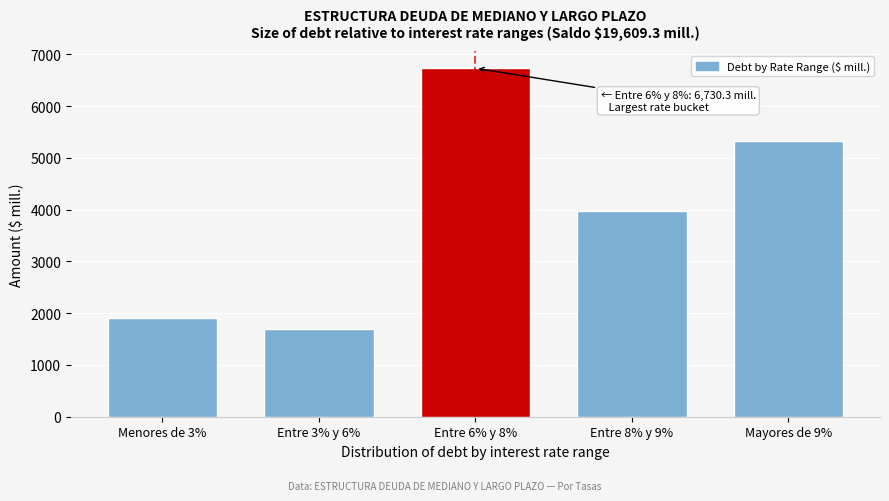

Reading left to right, what are all the values shown in this chart?

1902.1	1691.5	6730.3	3964.3	5321.1